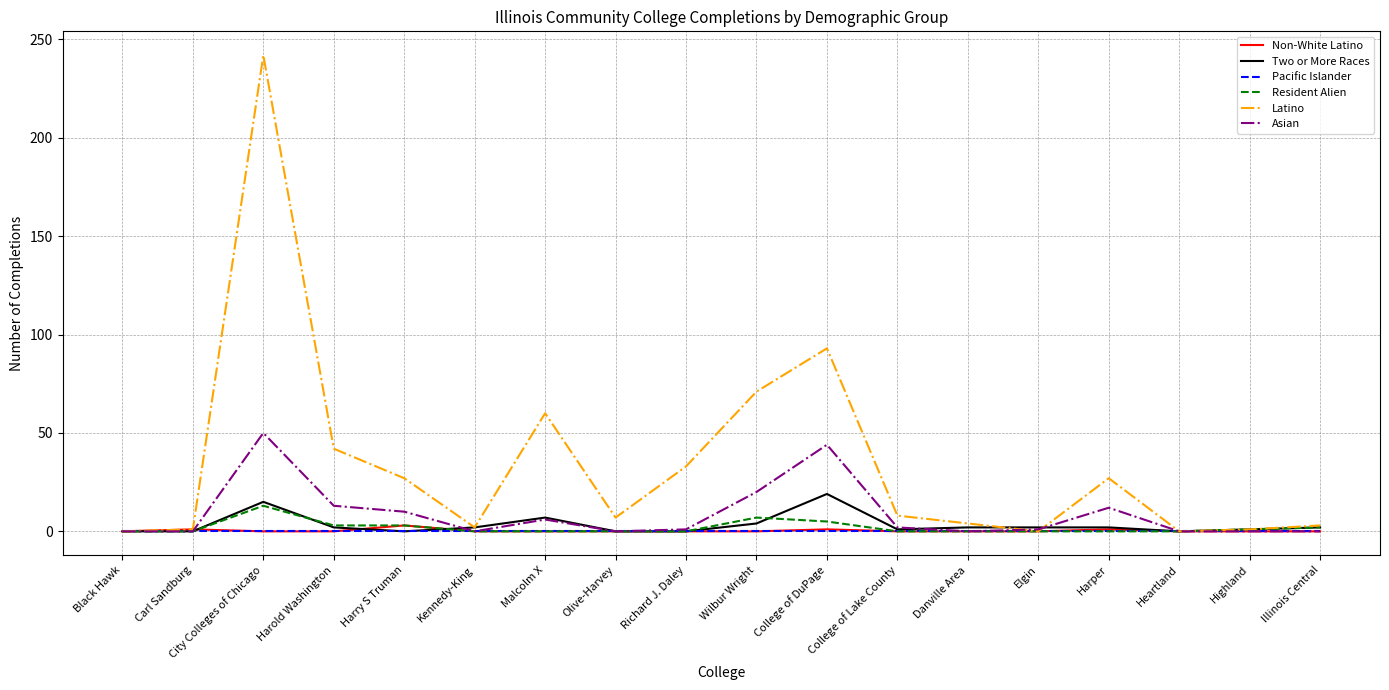

What is the highest value of the Resident Alien series?

13